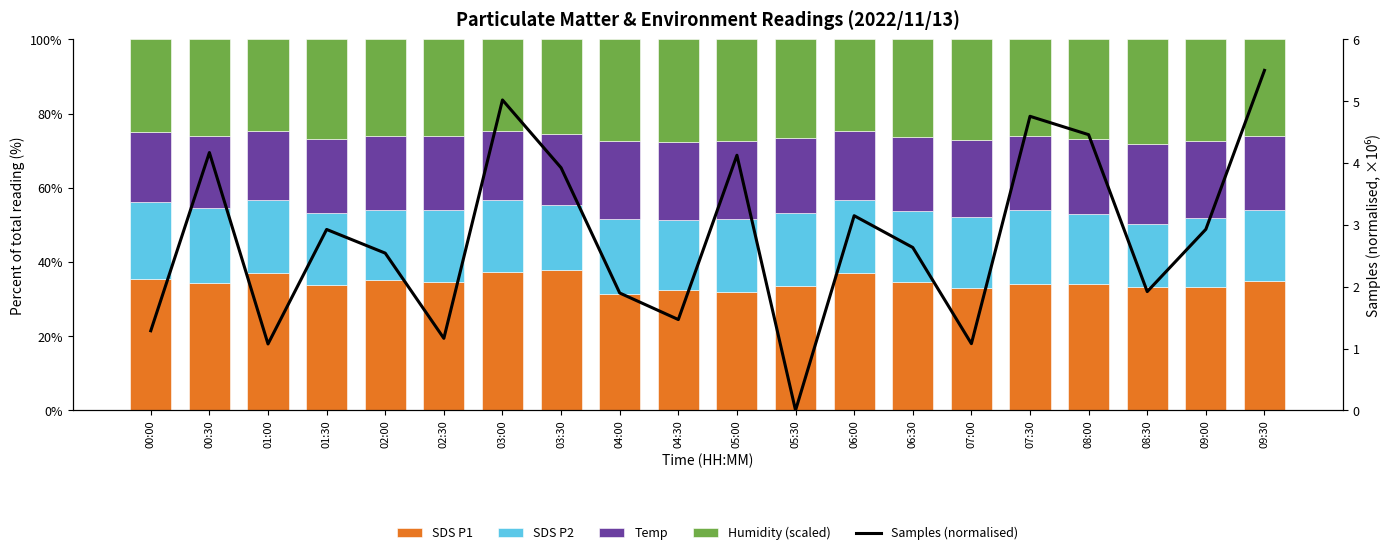

Reading left to right, list all the values displayed in this chart.

SDS P1: 35.3	34.4	37.2	33.8	35.1	34.5	37.2	37.7	31.5	32.5	31.9	33.4	36.9	34.7	33.0	34.0	34.0	33.3	33.3	34.9
SDS P2: 20.8	20.1	19.5	19.4	18.9	19.6	19.4	17.6	20.1	18.8	19.6	19.7	19.8	19.0	19.1	20.1	18.9	17.0	18.6	19.1
Temp: 18.8	19.5	18.6	20.1	19.9	19.8	18.7	19.3	20.9	21.0	20.9	20.3	18.7	20.0	20.7	19.8	20.3	21.5	20.8	19.9
Humidity (scaled): 25.1	26.0	24.7	26.8	26.2	26.1	24.6	25.4	27.5	27.7	27.5	26.6	24.6	26.3	27.2	26.1	26.7	28.2	27.3	26.1
Samples (normalised): 1.3	4.2	1.1	2.9	2.5	1.2	5.0	3.9	1.9	1.5	4.1	0.0	3.1	2.6	1.1	4.8	4.5	1.9	2.9	5.5